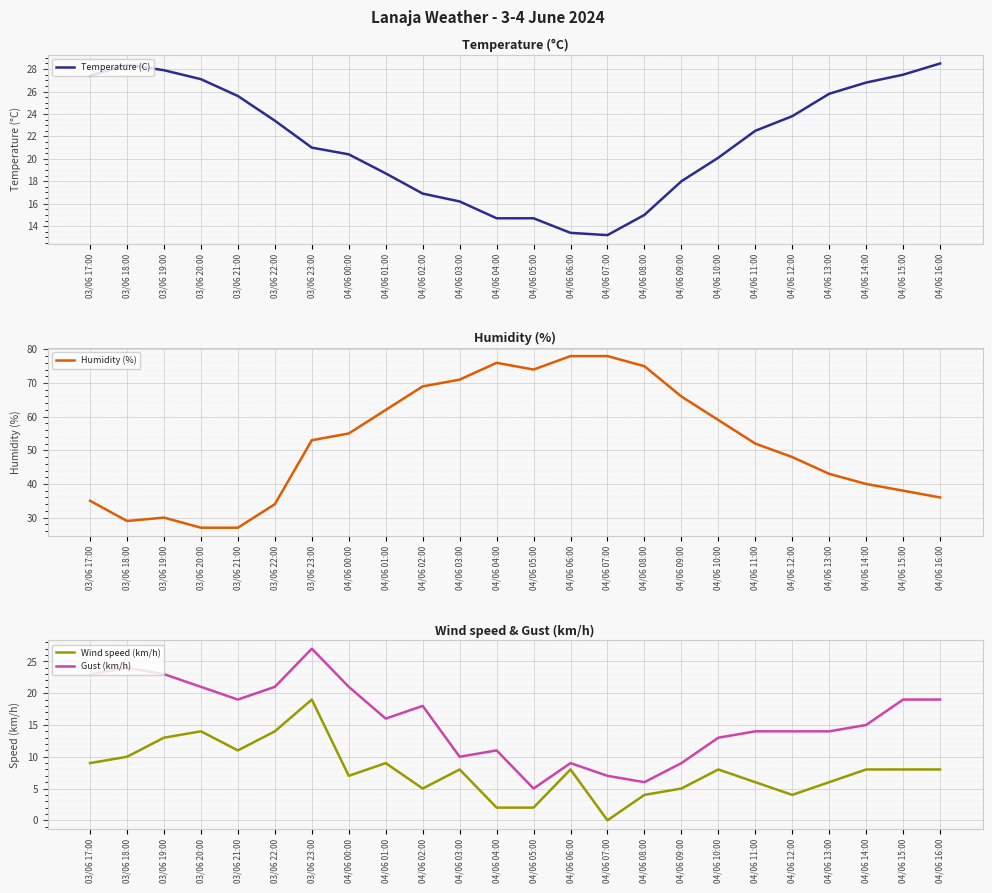

What are all the series names shown in the legend?

Temperature (C), Humidity (%), Wind speed (km/h), Gust (km/h)